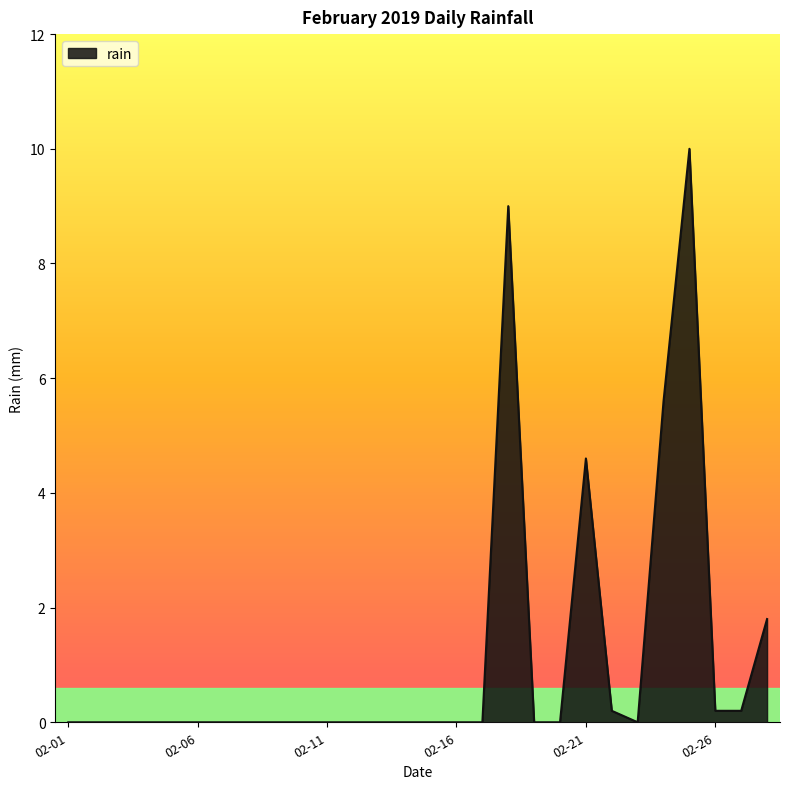

Reading left to right, list all the values displayed in this chart.

0.0	0.0	0.0	0.0	0.0	0.0	0.0	0.0	0.0	0.0	0.0	0.0	0.0	0.0	0.0	0.0	0.0	9.0	0.0	0.0	4.6	0.2	0.0	5.6	10.0	0.2	0.2	1.8